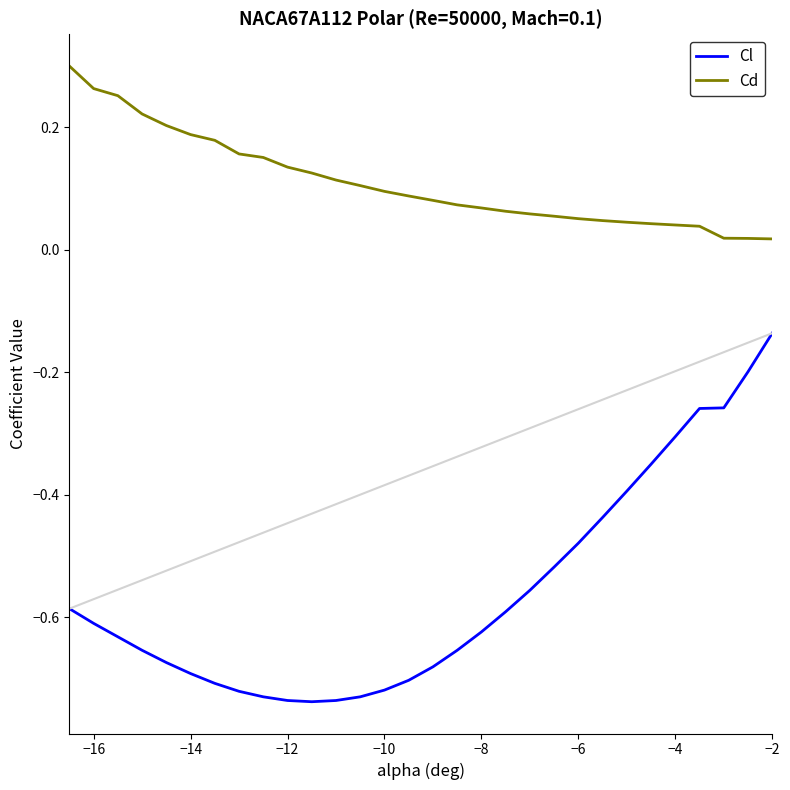

What are all the series names shown in the legend?

Cl, Cd